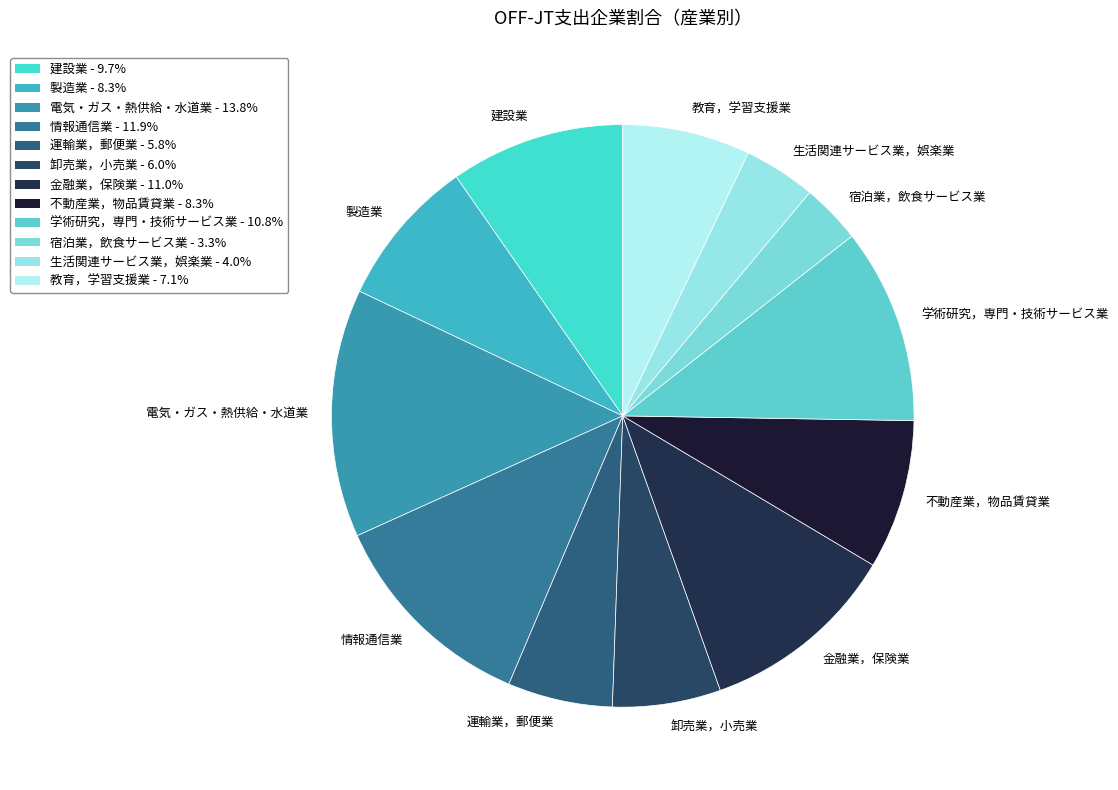

True or false: 運輸業，郵便業 accounts for 6% of the total.

True